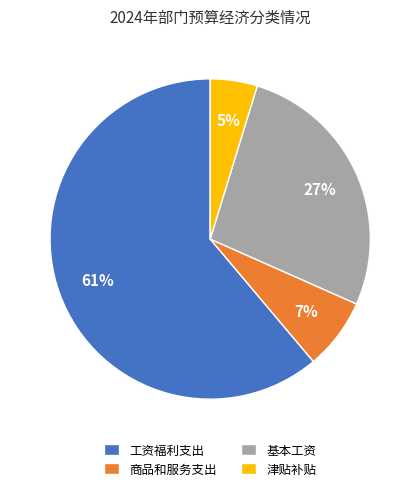

Combined, do 基本工资 and 工资福利支出 account for over 50%?

Yes